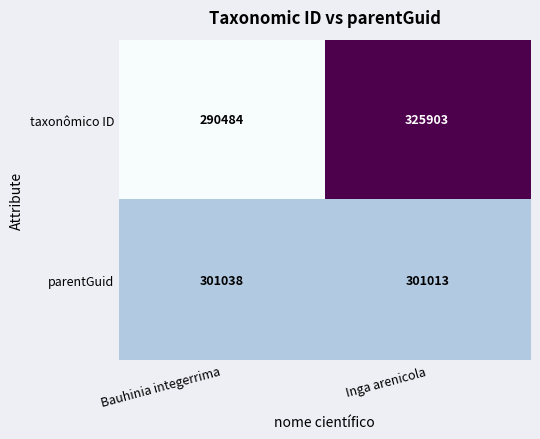

At which category does the chart reach its peak across all series?

Inga arenicola